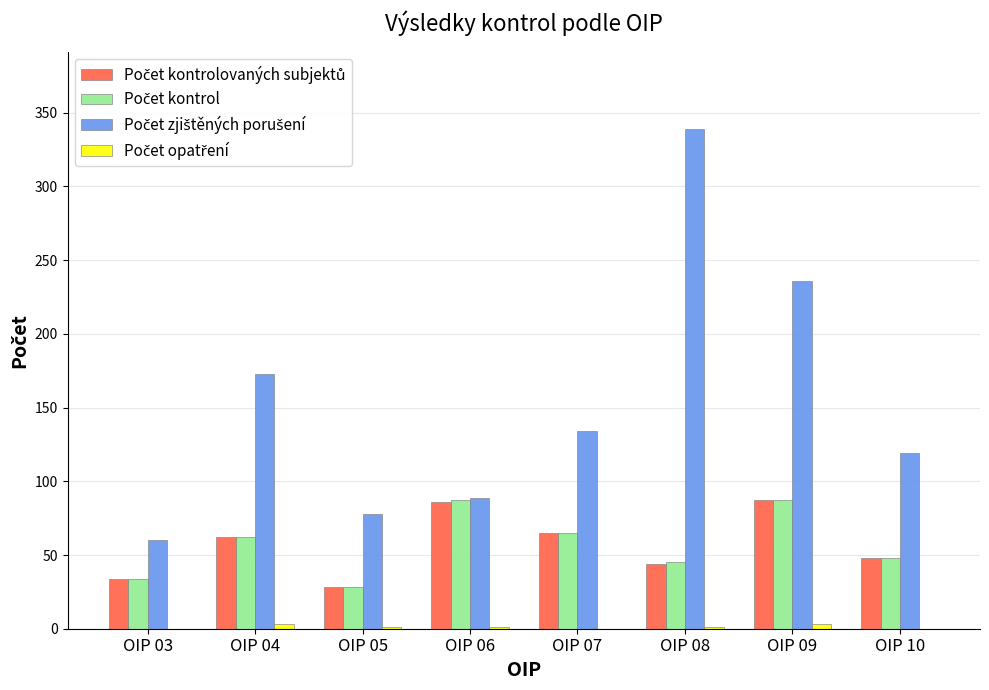

At which category does the chart reach its peak across all series?

OIP 08